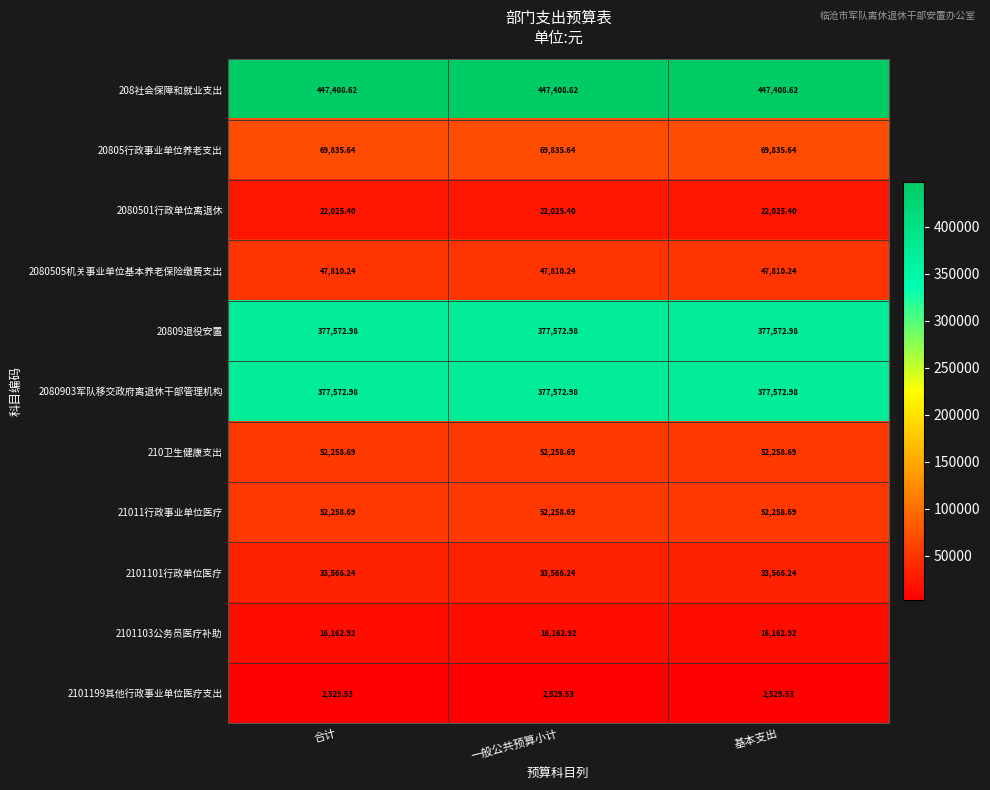

Is the value of 20809退役安置 at 基本支出 greater than the value of 21011行政事业单位医疗 at 合计?

Yes